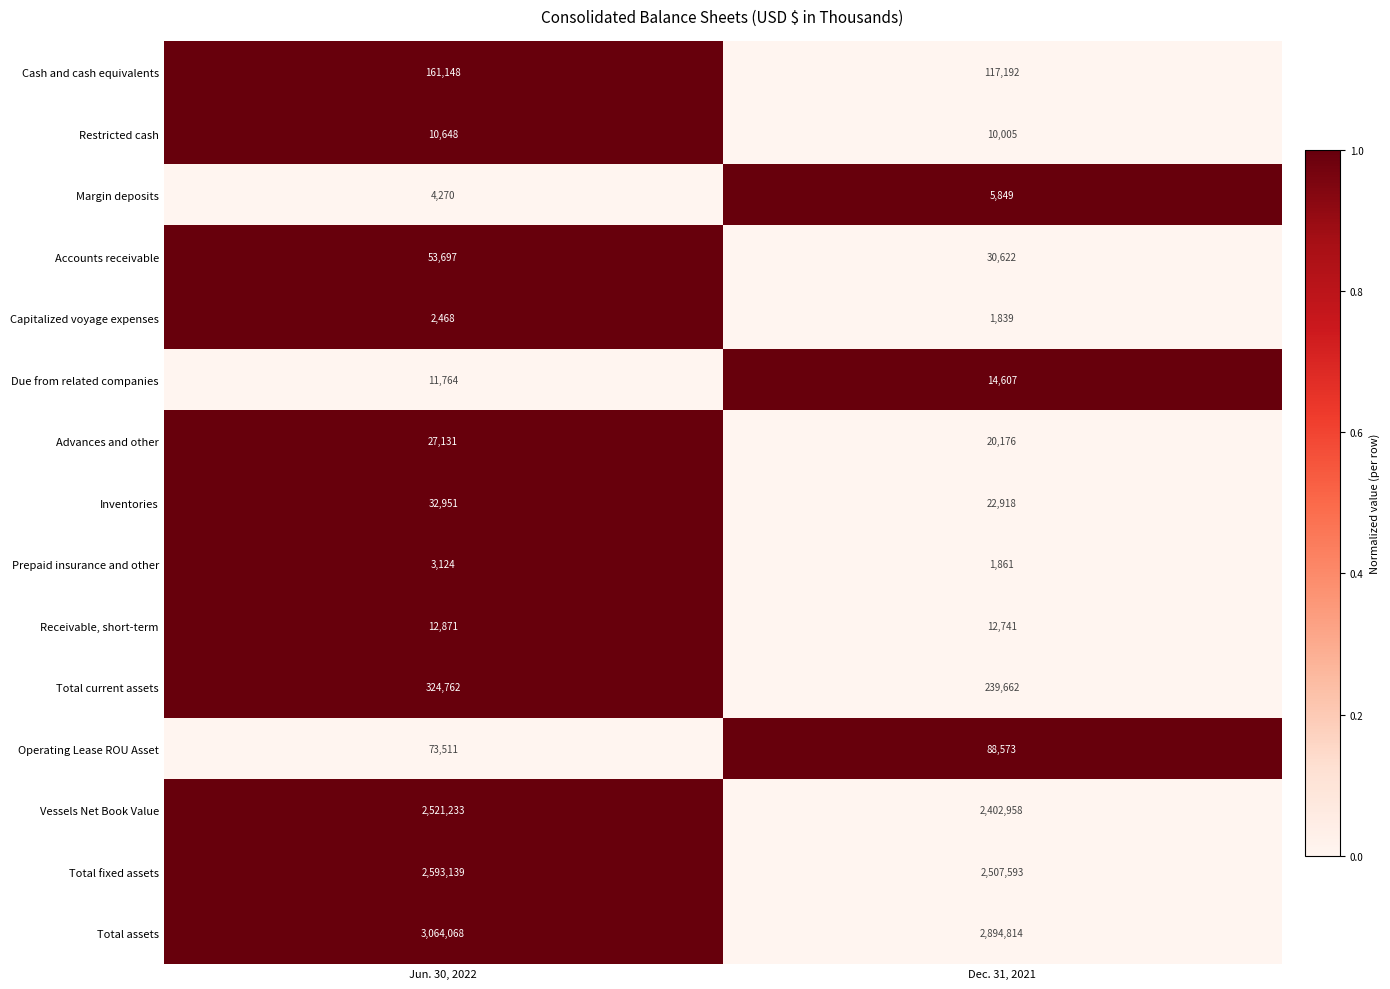

Between Jun. 30, 2022 and Dec. 31, 2021, which series saw the biggest shift?

Total assets